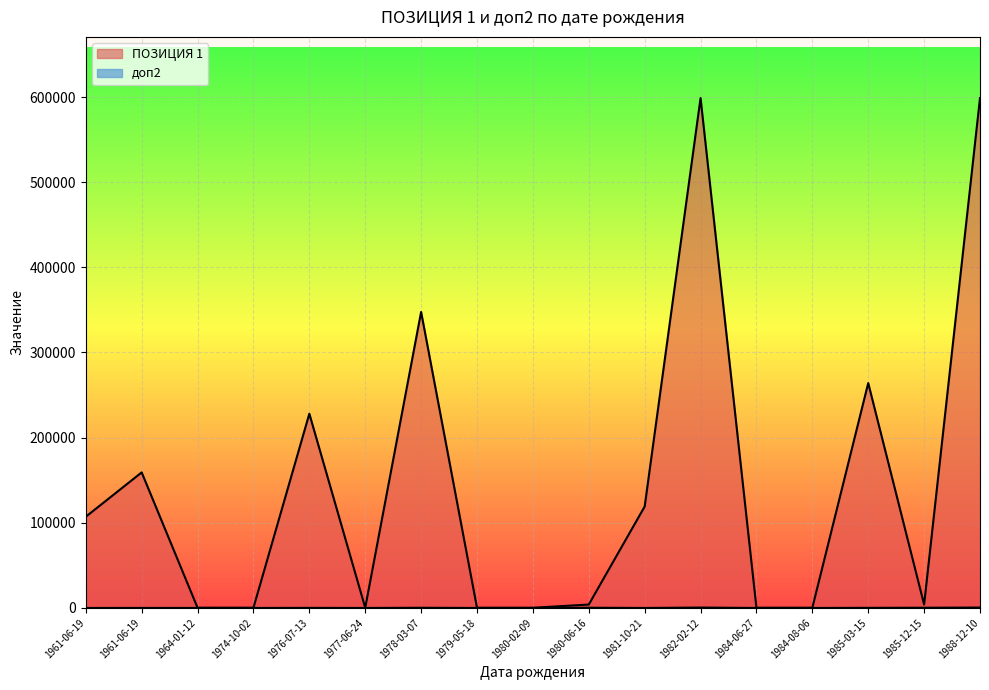

Which series has the widest spread of values?

ПОЗИЦИЯ 1